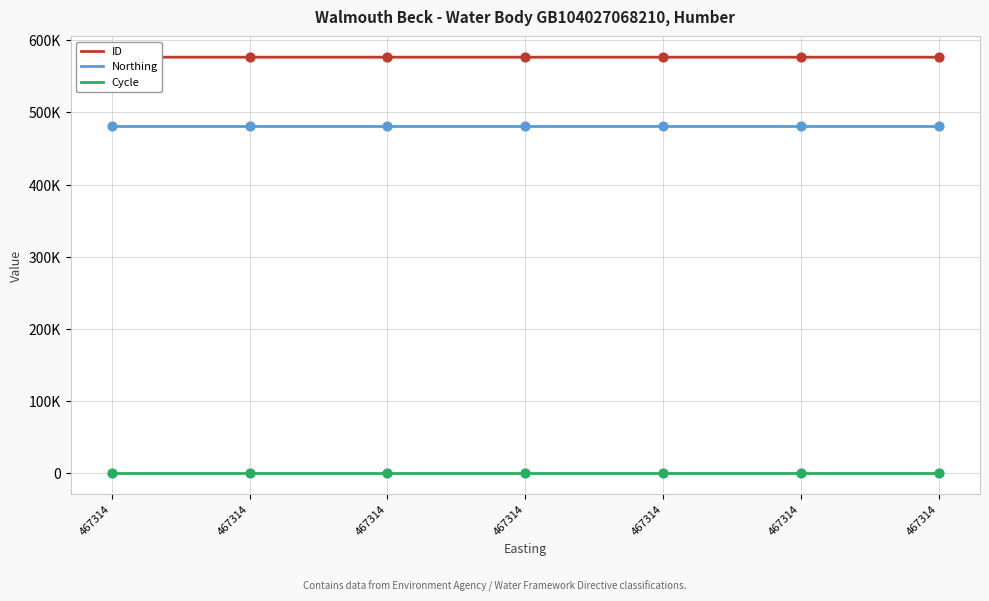

Which series reaches the maximum Y coordinate?

ID